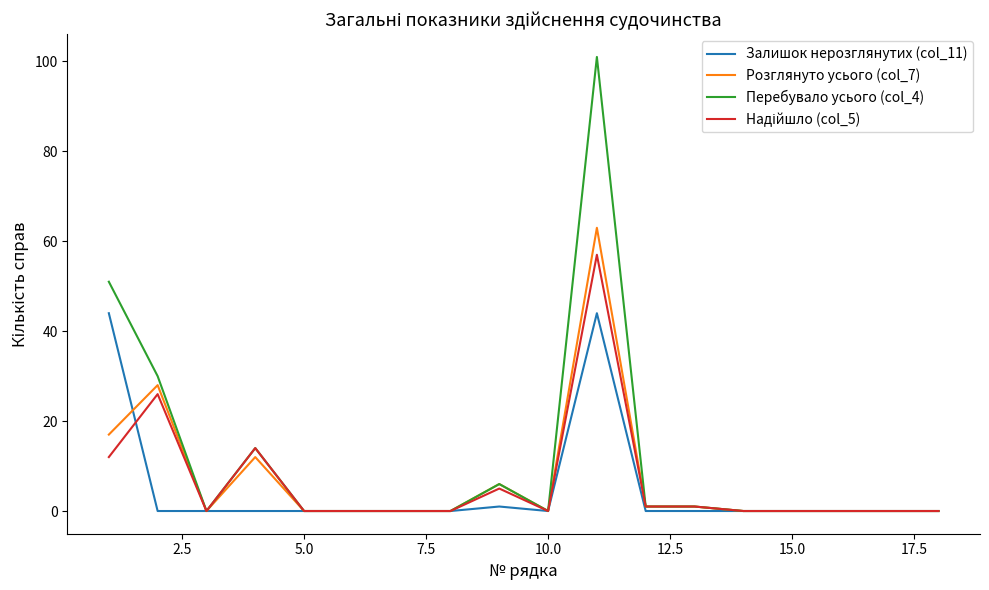

What is the difference between the maximum and minimum values in the Розглянуто усього (col_7) series?

63